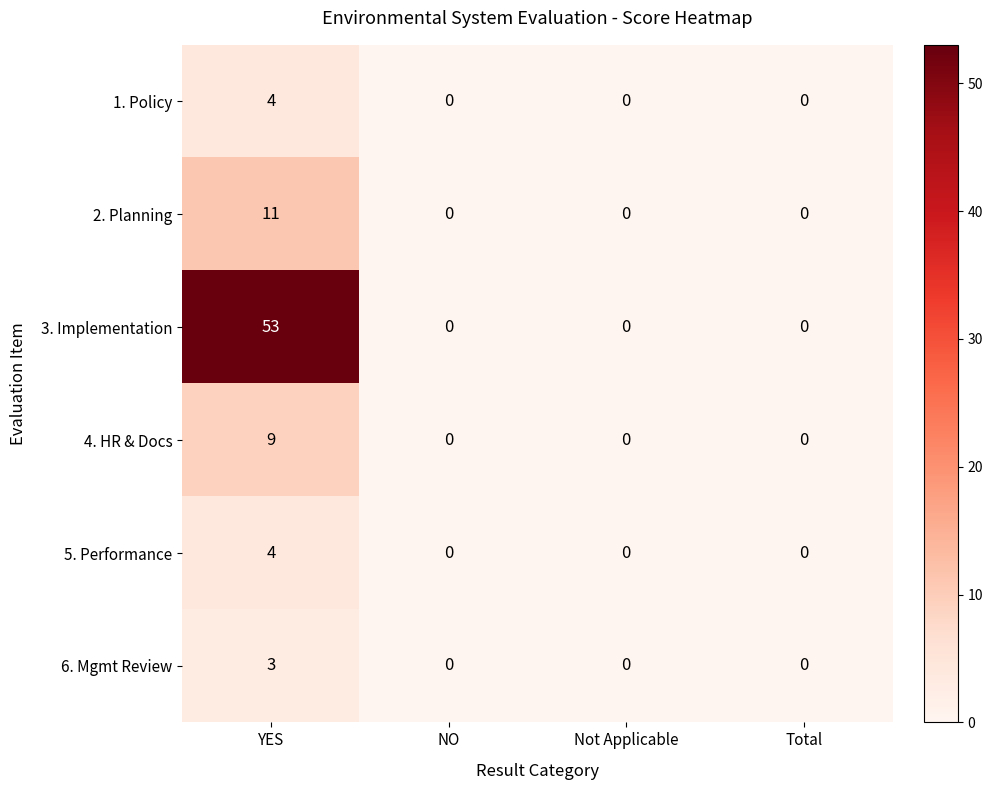

Count the number of categories in the chart.

4